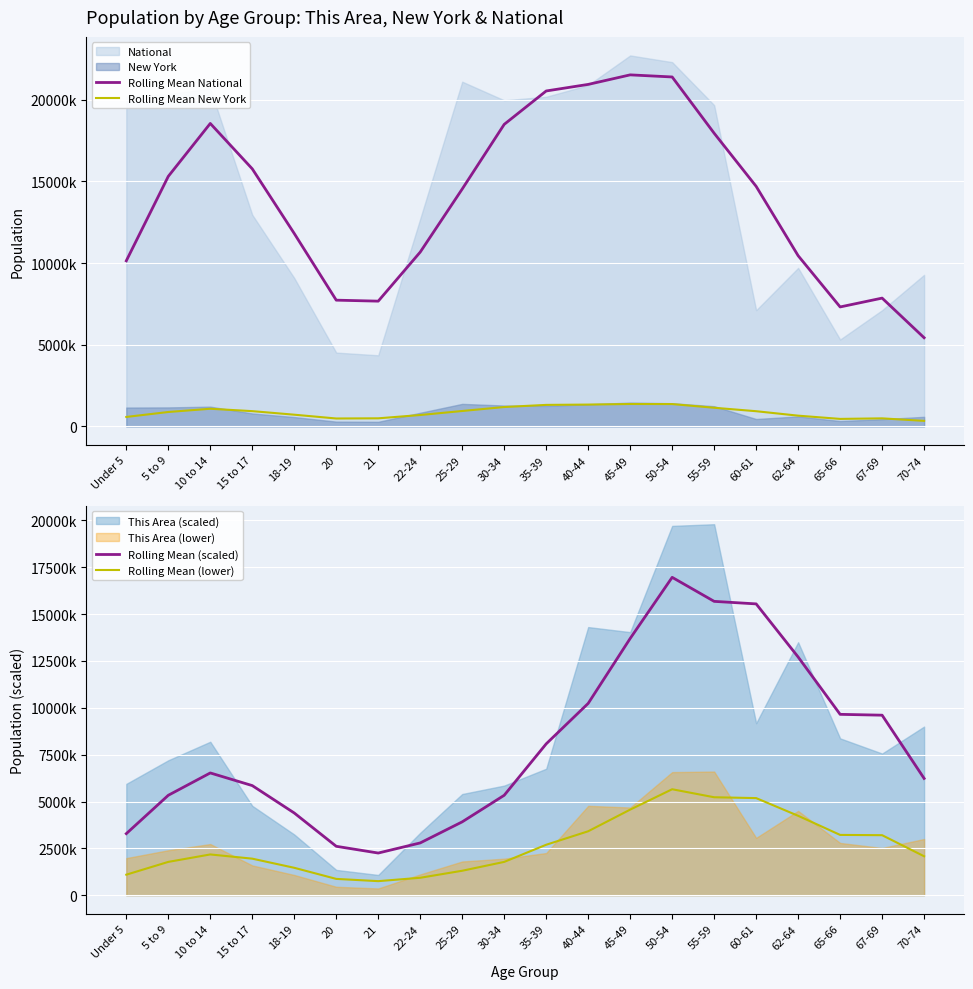

Reading left to right, extract all data points from this chart.

Rolling Mean National: 10137504.8	15306803.2	18545366.8	15766548.5	11809166.5	7728441.5	7668022.0	10671962.0	14532704.5	18489041.5	20533638.5	20935324.0	21519330.5	21390621.2	17946312.0	14695213.5	10450657.8	7313296.8	7854406.5	5428357.2
Rolling Mean New York: 579944.2	882808.2	1081232.2	935422.2	717704.2	485239.2	495879.2	697778.0	944297.2	1187429.2	1317338.5	1336985.0	1372177.0	1367998.0	1142523.0	930899.0	658457.0	459867.8	493217.2	340150.5
Rolling Mean (scaled): 3285000.0	5332500.0	6525000.0	5850000.0	4387500.0	2610000.0	2250000.0	2790000.0	3915000.0	5332500.0	8077500.0	10237500.0	13702500.0	16965000.0	15682500.0	15547500.0	12712500.0	9652500.0	9607500.0	6232500.0
Rolling Mean (lower): 1095000.0	1777500.0	2175000.0	1950000.0	1462500.0	870000.0	750000.0	930000.0	1305000.0	1777500.0	2692500.0	3412500.0	4567500.0	5655000.0	5227500.0	5182500.0	4237500.0	3217500.0	3202500.0	2077500.0